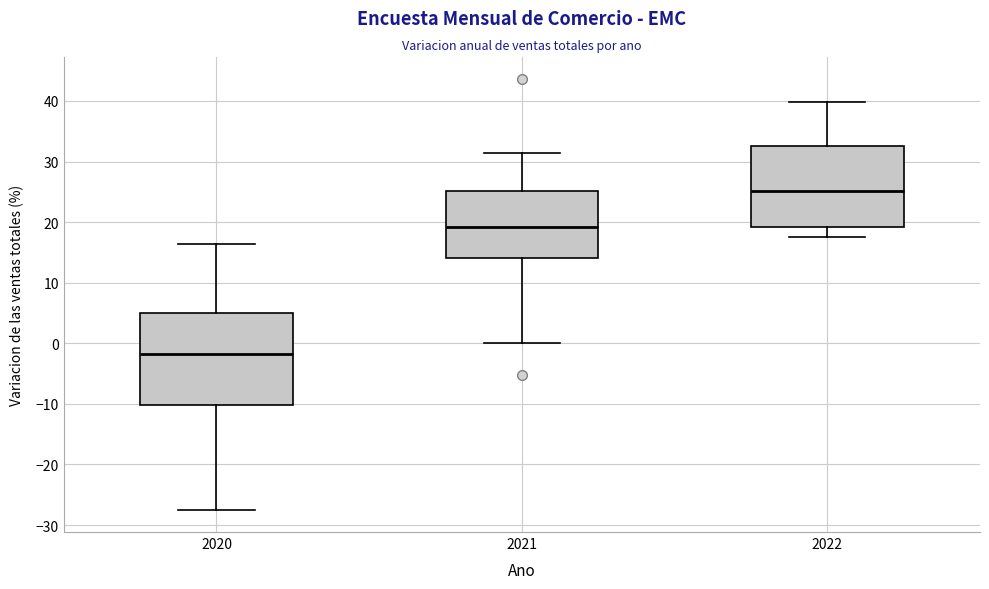

Reading left to right, read every box against the y-axis: the position of its median line, the range the box covers, and the ends of its whiskers. The values are not printed on the chart, so give them approximately, as read against the axis.

2020: median -2, box -10 to 5, whiskers -28 to 16
2021: median 19, box 14 to 25, whiskers 0 to 31
2022: median 25, box 19 to 33, whiskers 18 to 40